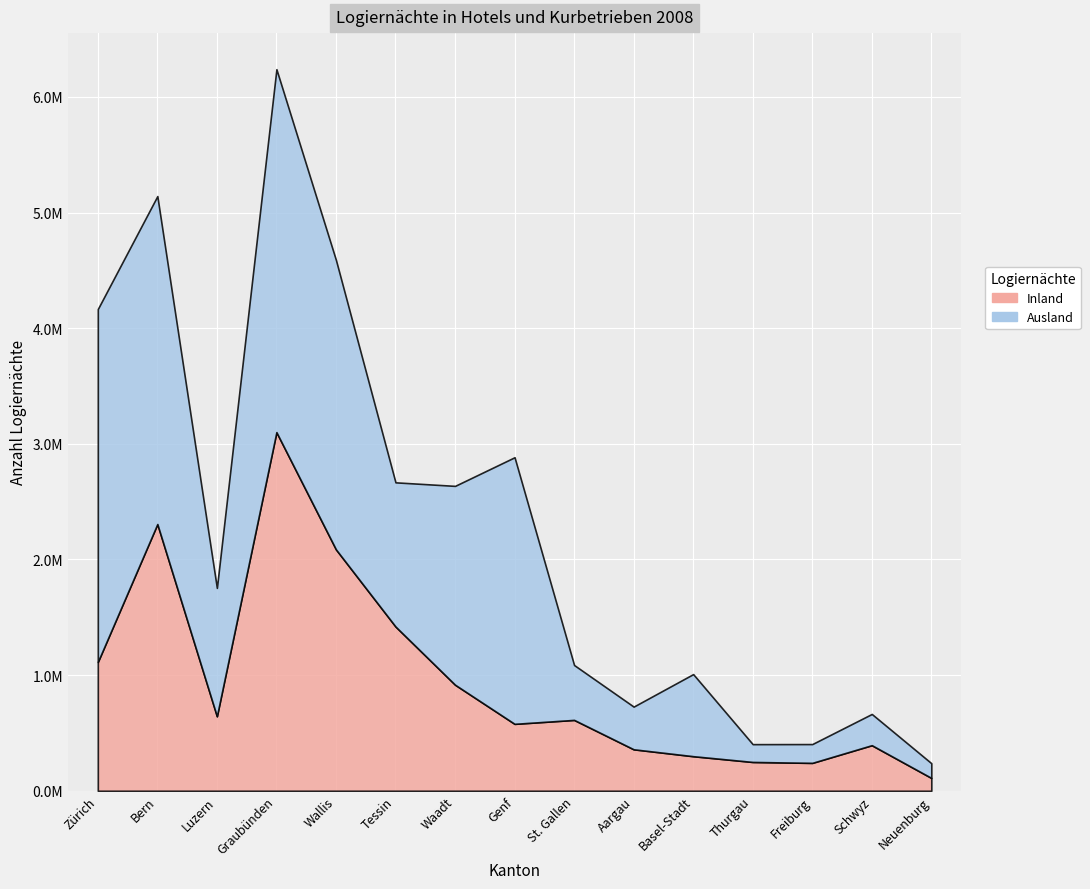

What is the greatest value displayed?

3138646